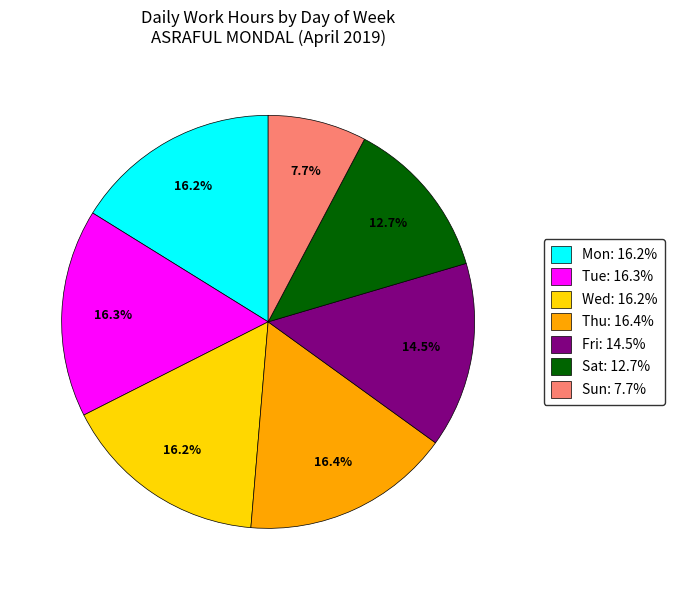

Approximately how many times larger is the value at Mon: 16.2% compared to Wed: 16.2%?

1.0